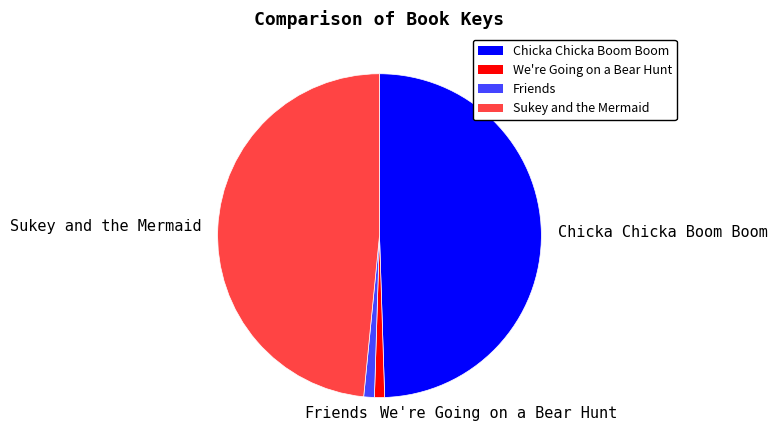

Do Chicka Chicka Boom Boom and Friends together represent more than half of the pie?

Yes